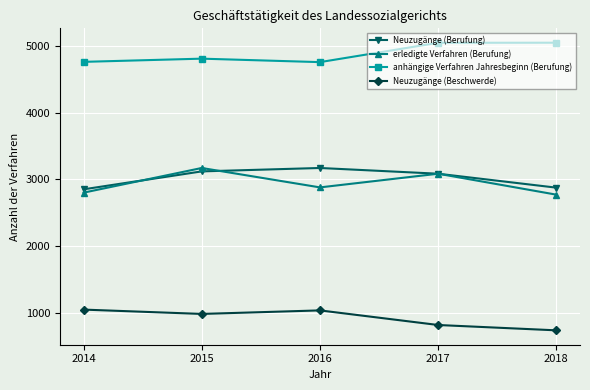

Where is the first local minimum for Neuzugänge (Beschwerde)?

2015